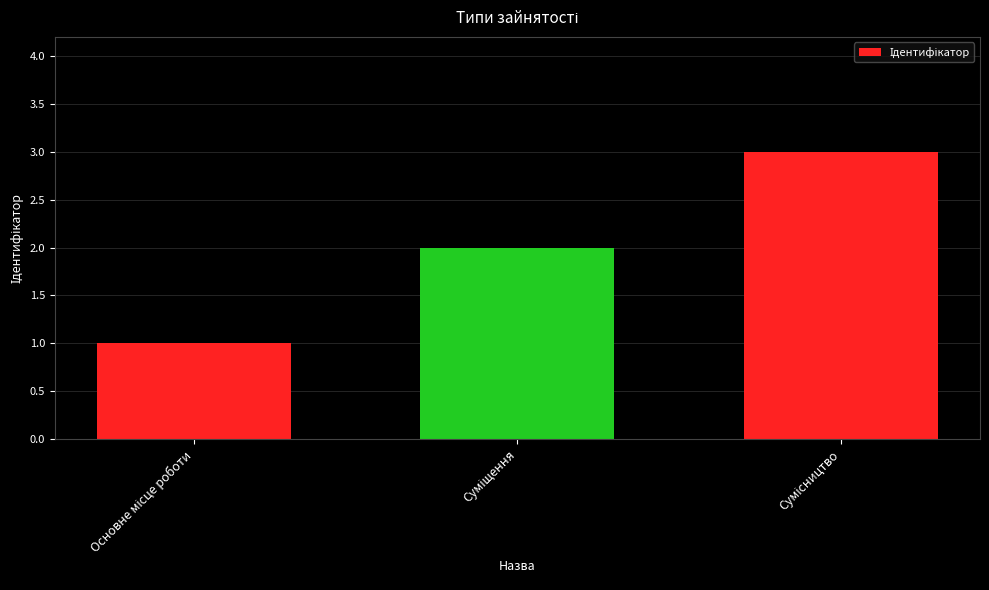

What is the greatest value displayed?

3